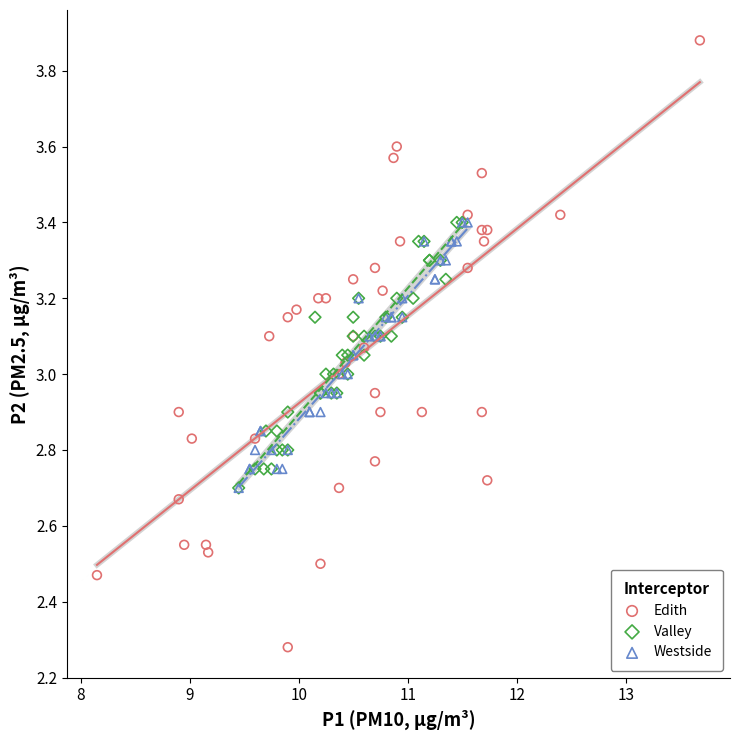

Which series reaches the maximum Y coordinate?

Edith